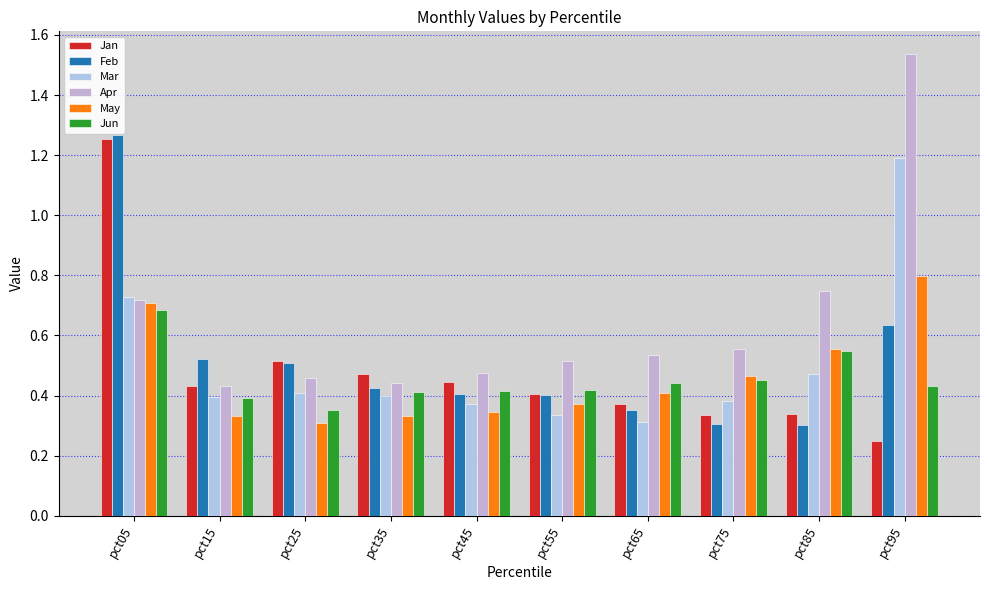

Is it true that Apr equals 0.8 at pct15?

False